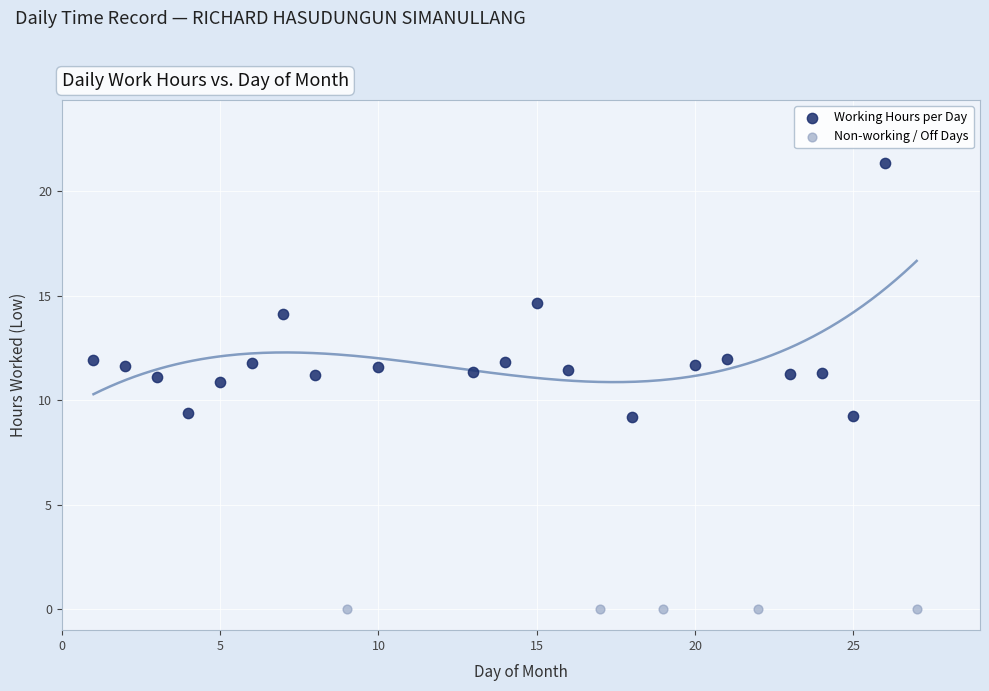

Which series reaches the maximum Y coordinate?

Working Hours per Day